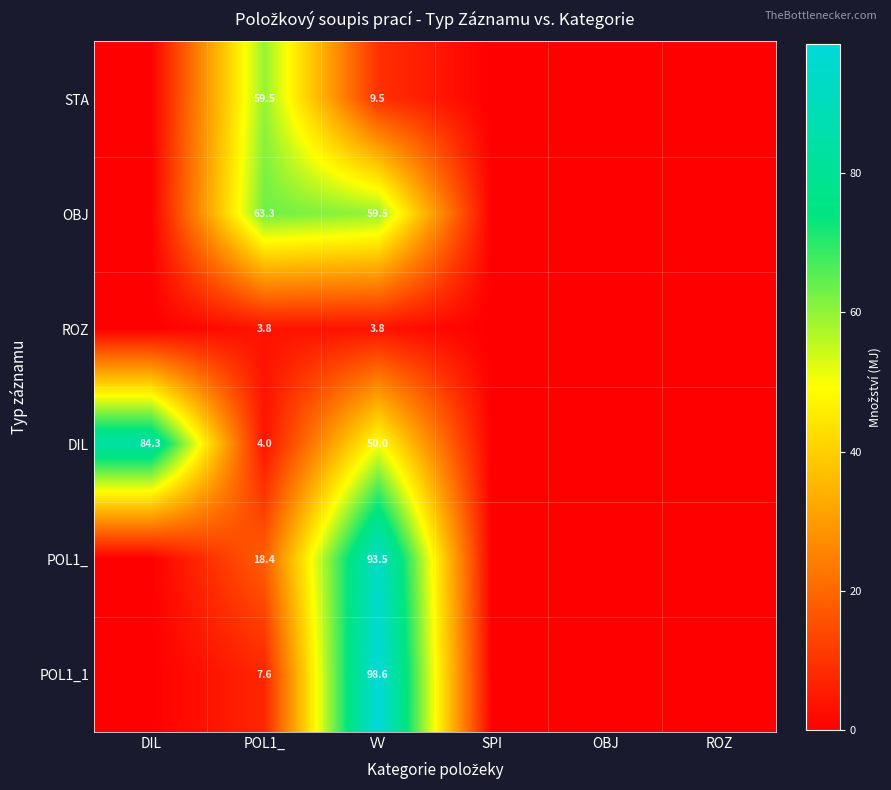

The value of DIL at DIL is 84.3. True or false?

True